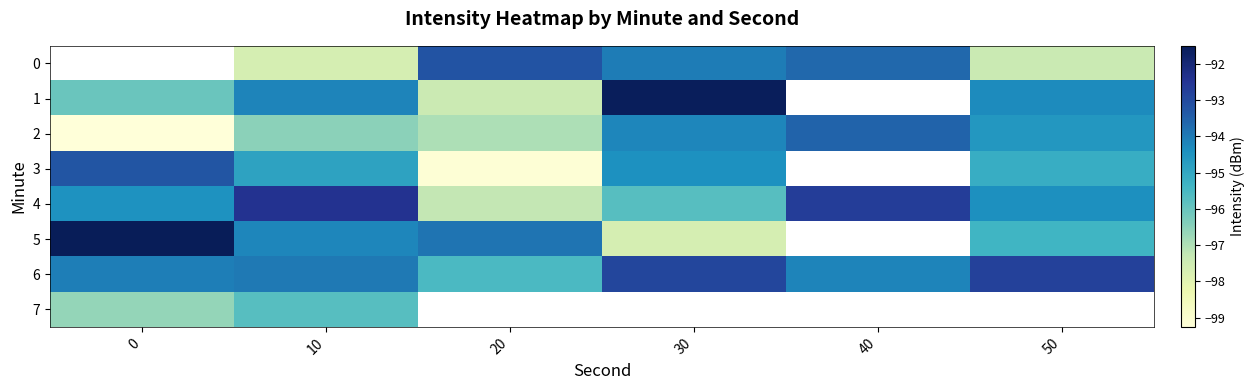

What is the difference between the 4 values at 10 and 20?

4.8